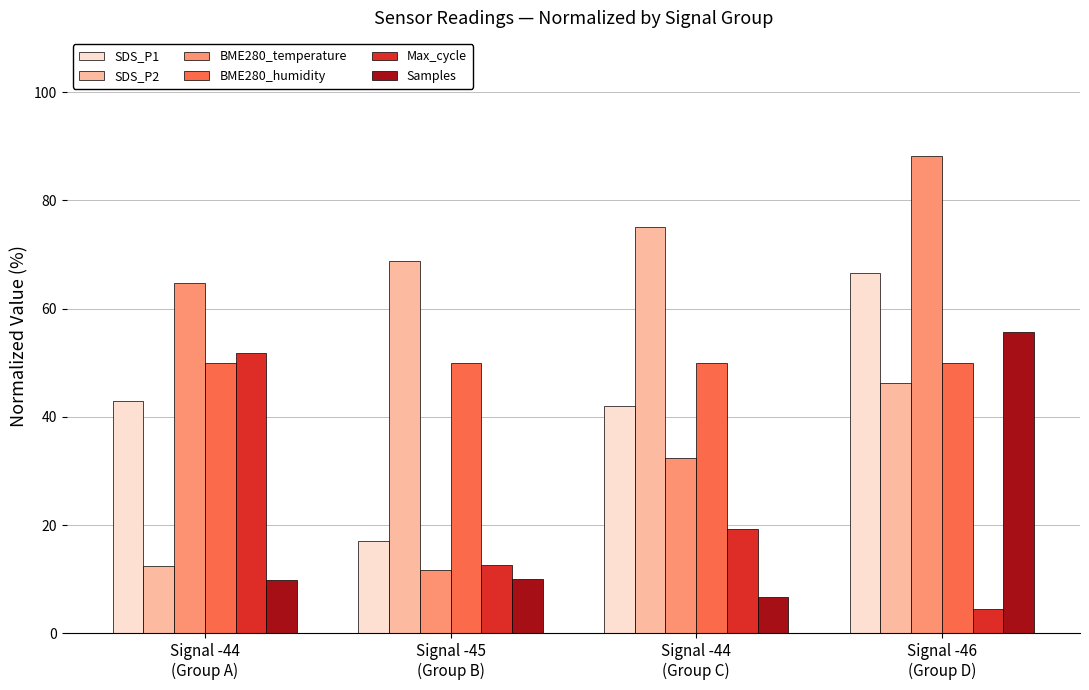

What is the smallest value displayed?

4.5